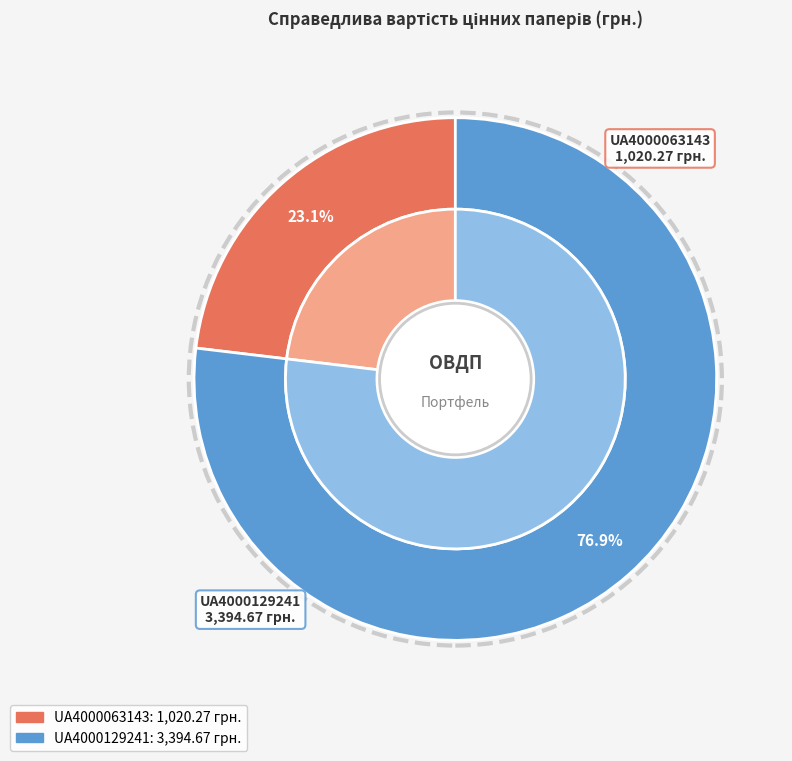

What portion of the pie excludes UA4000063143?

76.9%